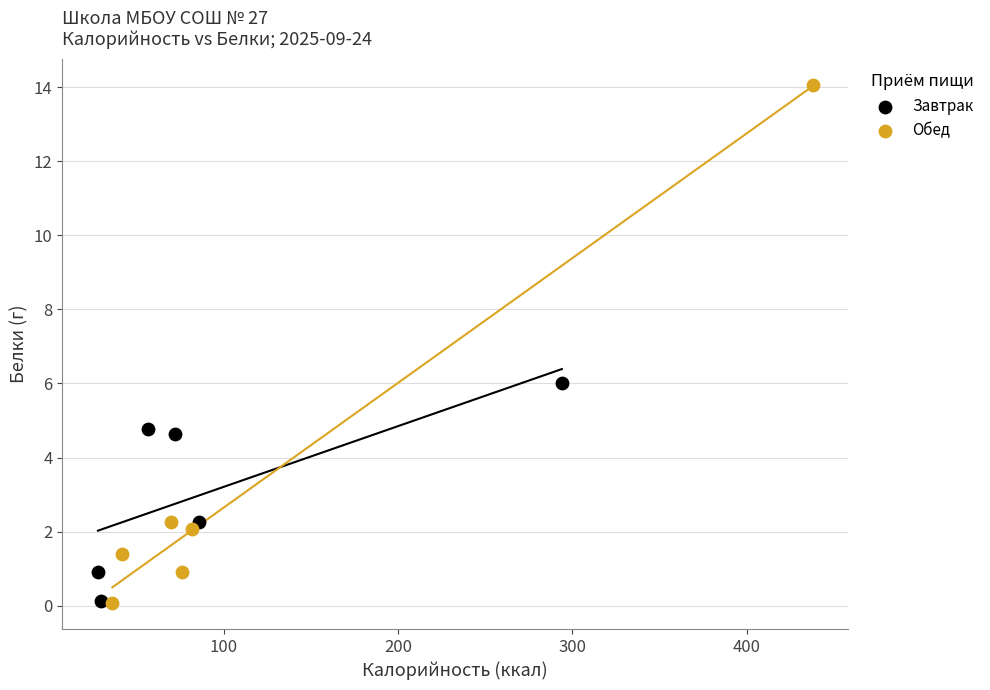

Which series contains the highest Y value?

Обед